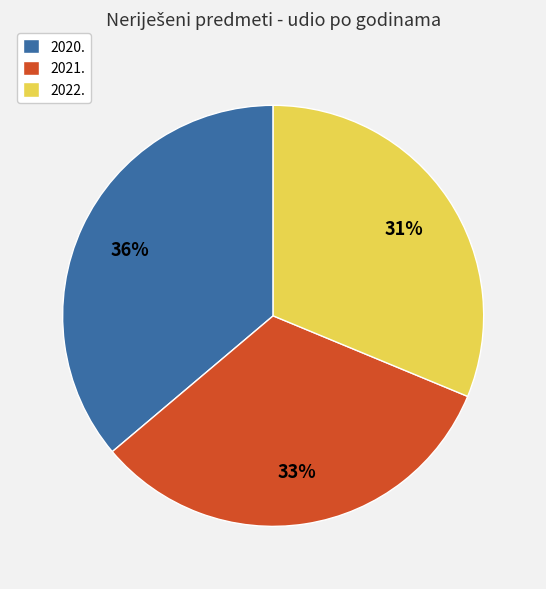

Rank the categories by value from lowest to highest.

2022., 2021., 2020.